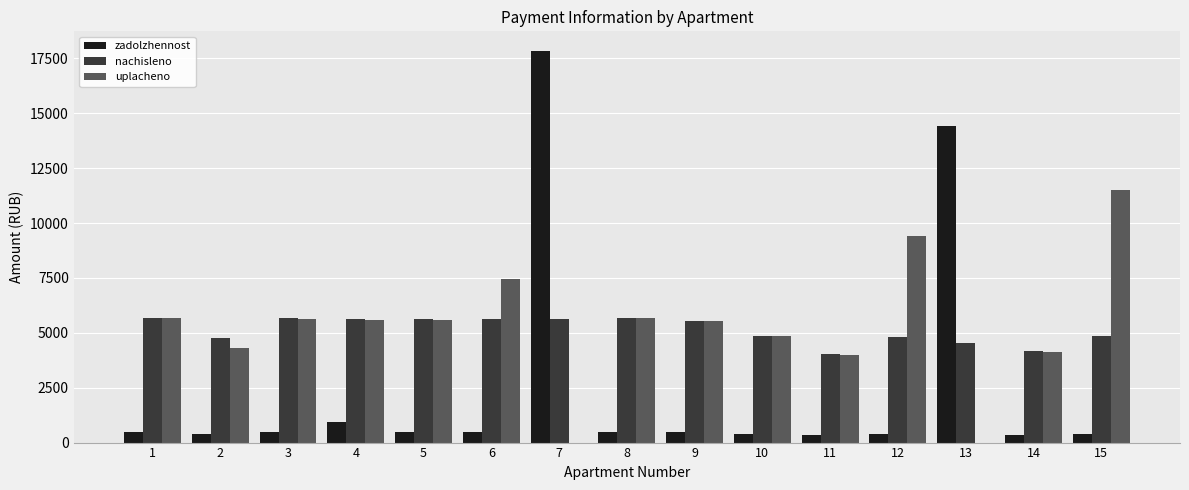

What is the total value across all series at 11?

8374.0